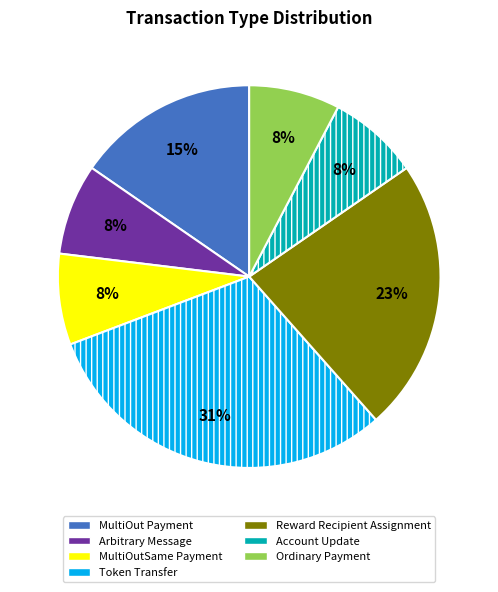

Does MultiOutSame Payment represent more than half of the total?

No